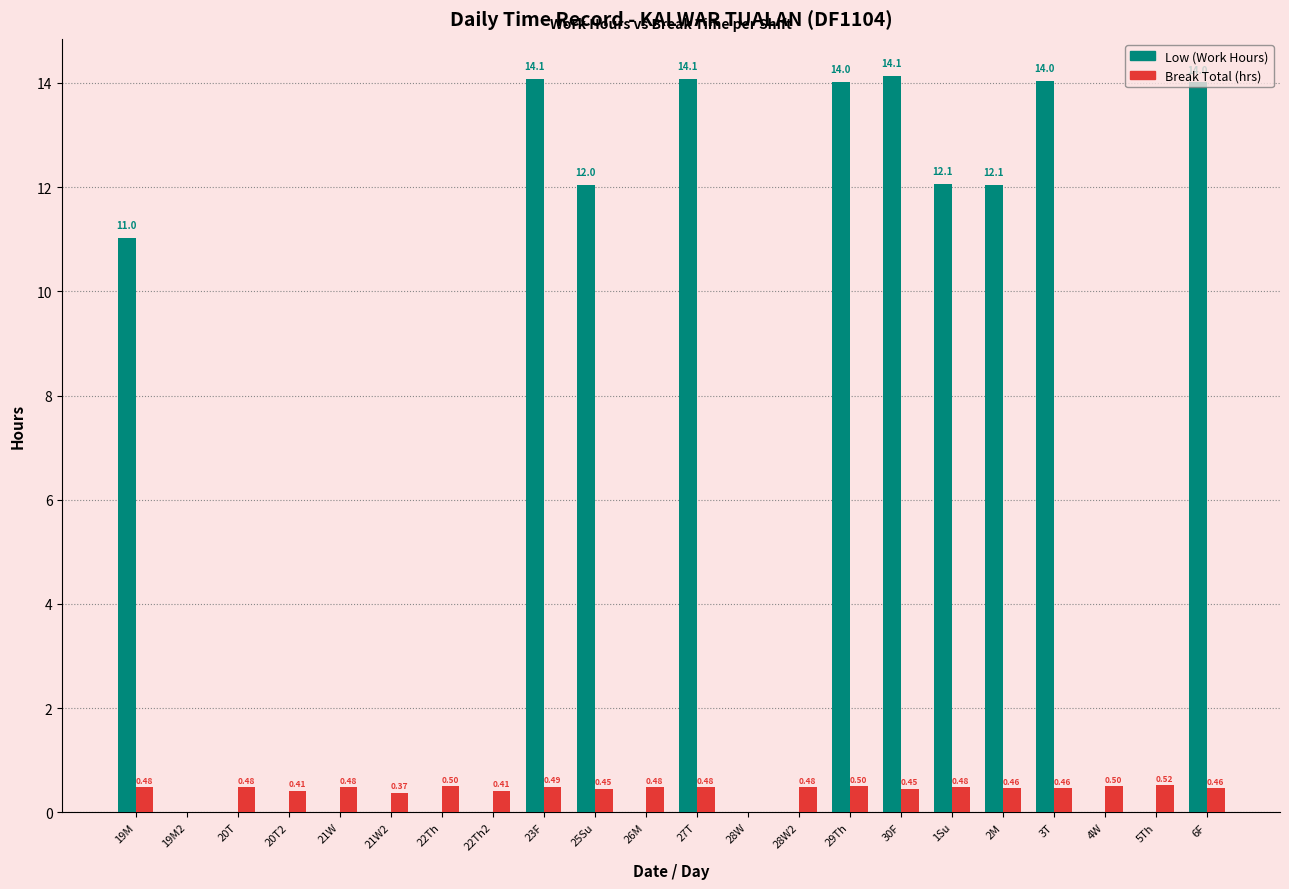

What is the total value across all series at 28W2?

0.5